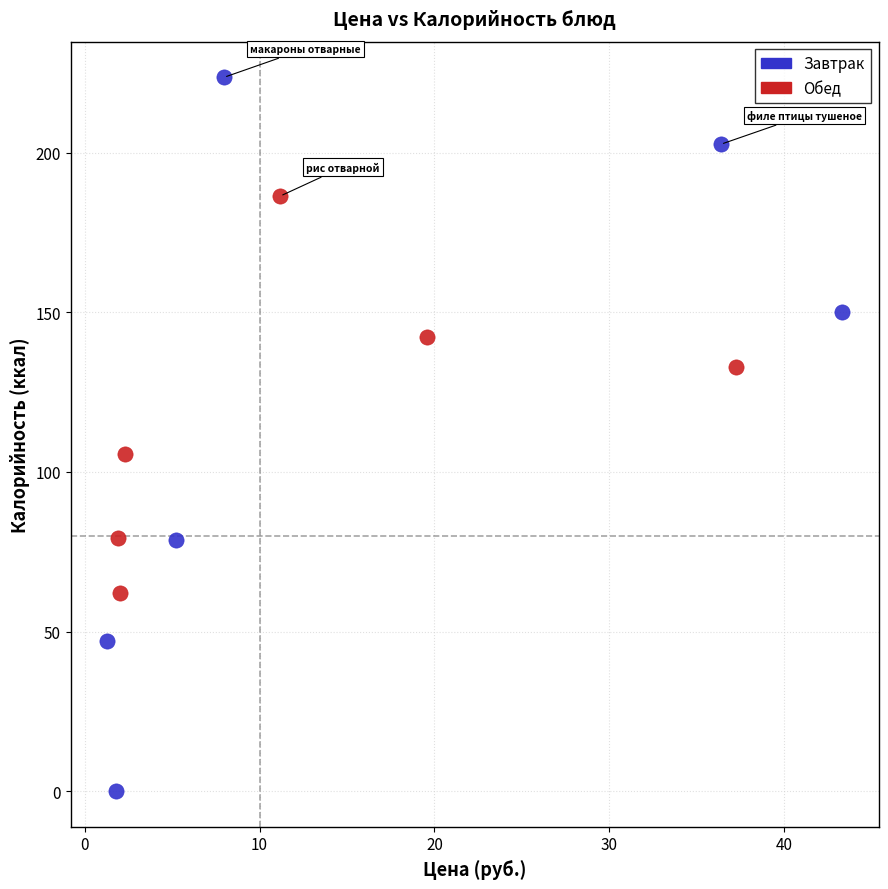

Which series reaches the minimum Y coordinate?

Завтрак